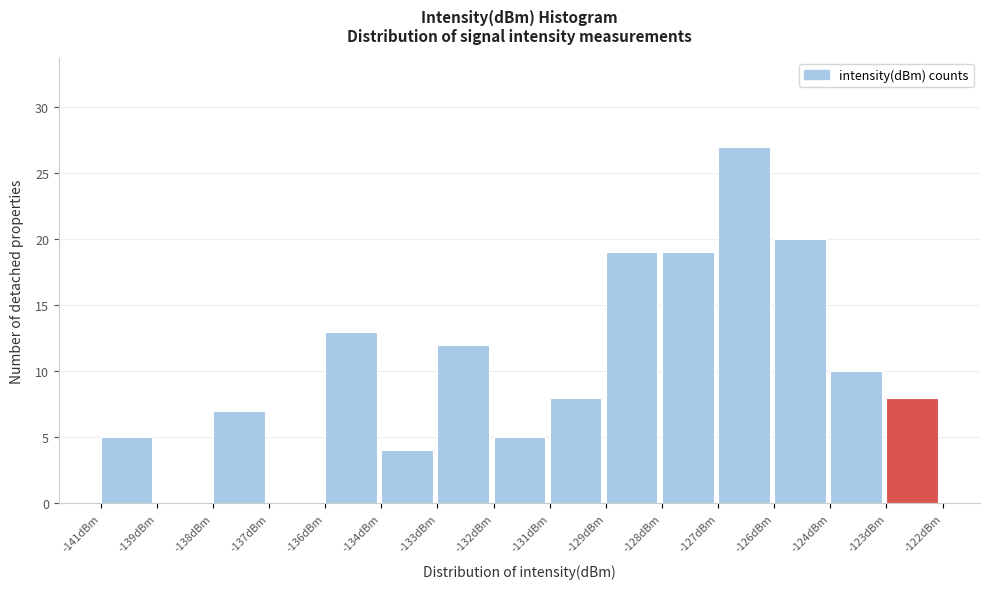

Reading right to left, what are all the values shown in this chart?

-123dBm=8	-124dBm=10	-126dBm=20	-127dBm=27	-128dBm=19	-129dBm=19	-131dBm=8	-132dBm=5	-133dBm=12	-134dBm=4	-136dBm=13	-137dBm=0	-138dBm=7	-139dBm=0	-141dBm=5